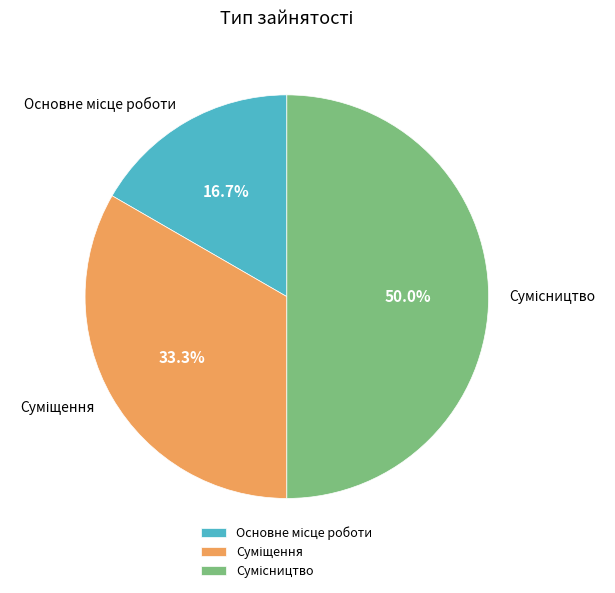

True or false: Основне місце роботи accounts for 17% of the total.

True